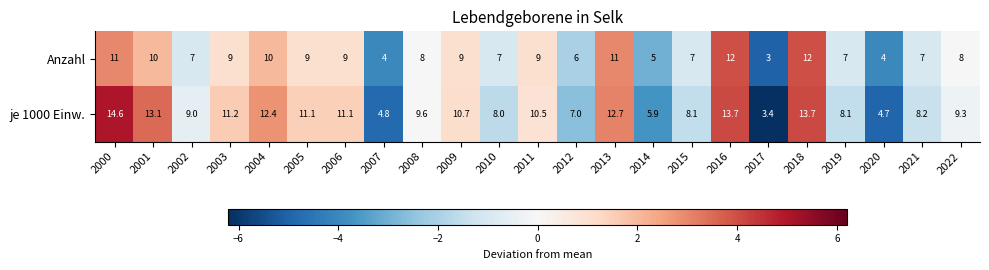

How many data points in je 1000 Einw. are less than 9?

9